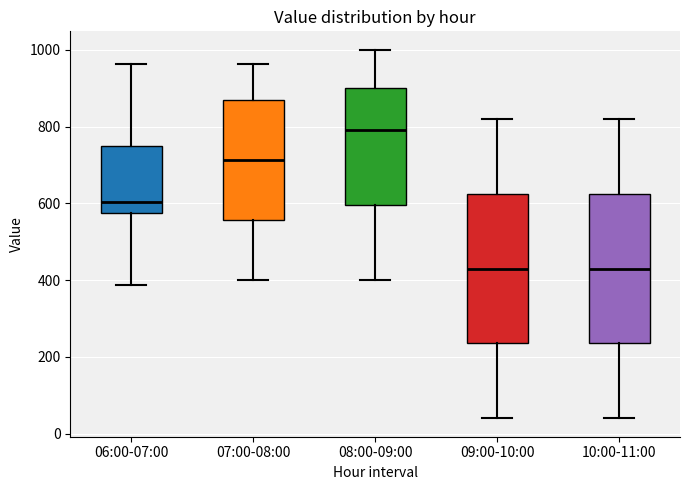

Reading left to right, transcribe this box plot: for each box, give where its median line is, the range the box spans, and where its two whiskers end, as read against the y-axis. The values are not printed on the chart, so give them approximately, as read against the axis.

06:00-07:00: median 600, box 580 to 760, whiskers 380 to 960
07:00-08:00: median 720, box 560 to 860, whiskers 400 to 960
08:00-09:00: median 800, box 600 to 900, whiskers 400 to 1000
09:00-10:00: median 440, box 240 to 620, whiskers 40 to 820
10:00-11:00: median 440, box 240 to 620, whiskers 40 to 820